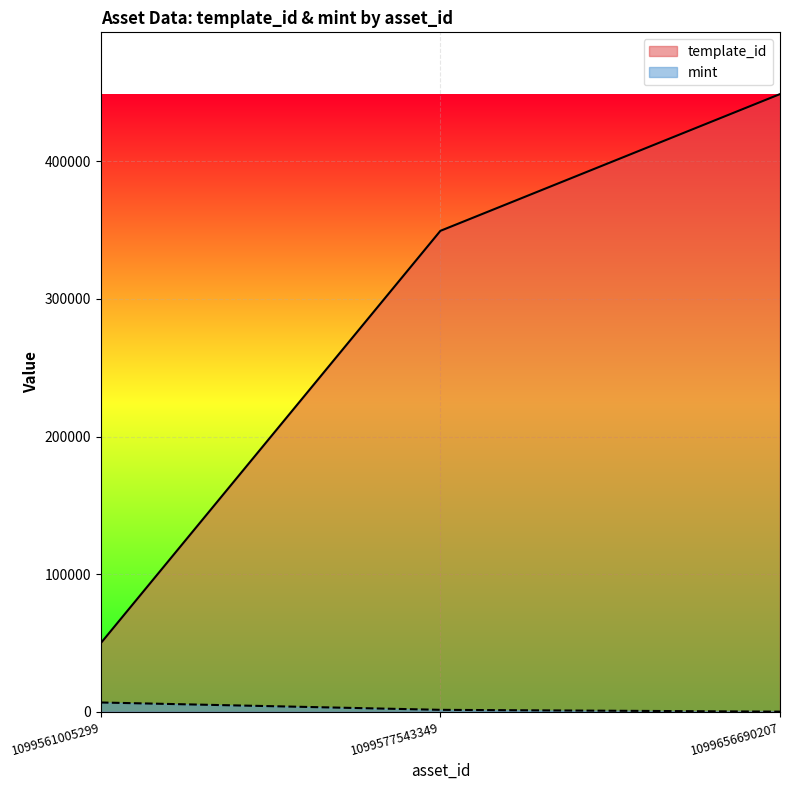

The template_id series shows 349523 at 1099577543349. True or false?

True